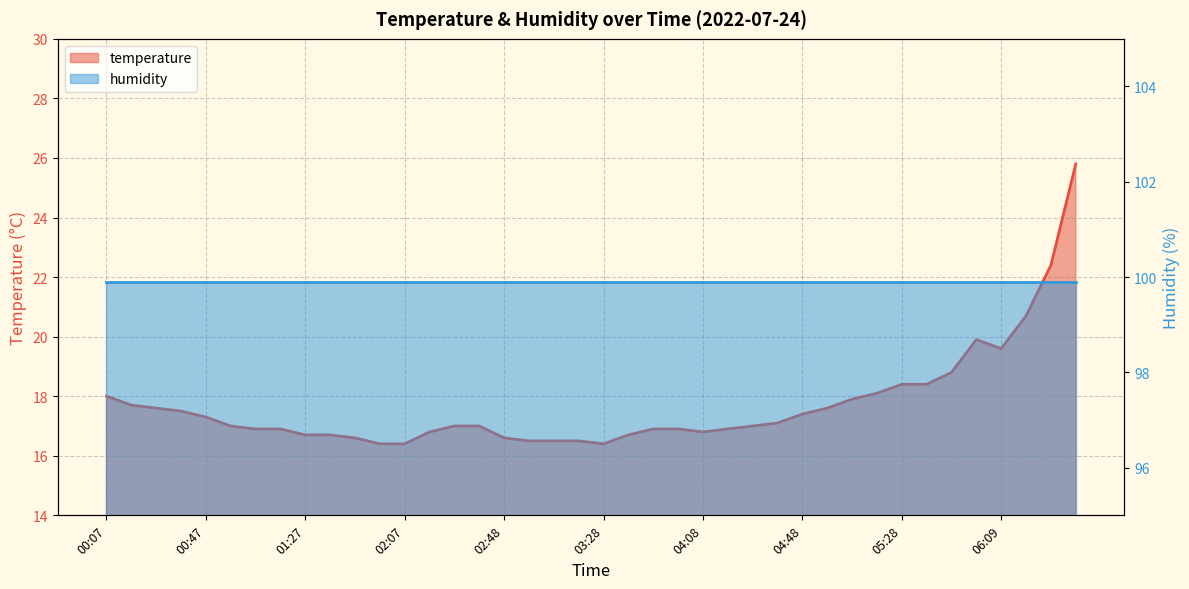

Does the chart have visible grid lines?

Yes